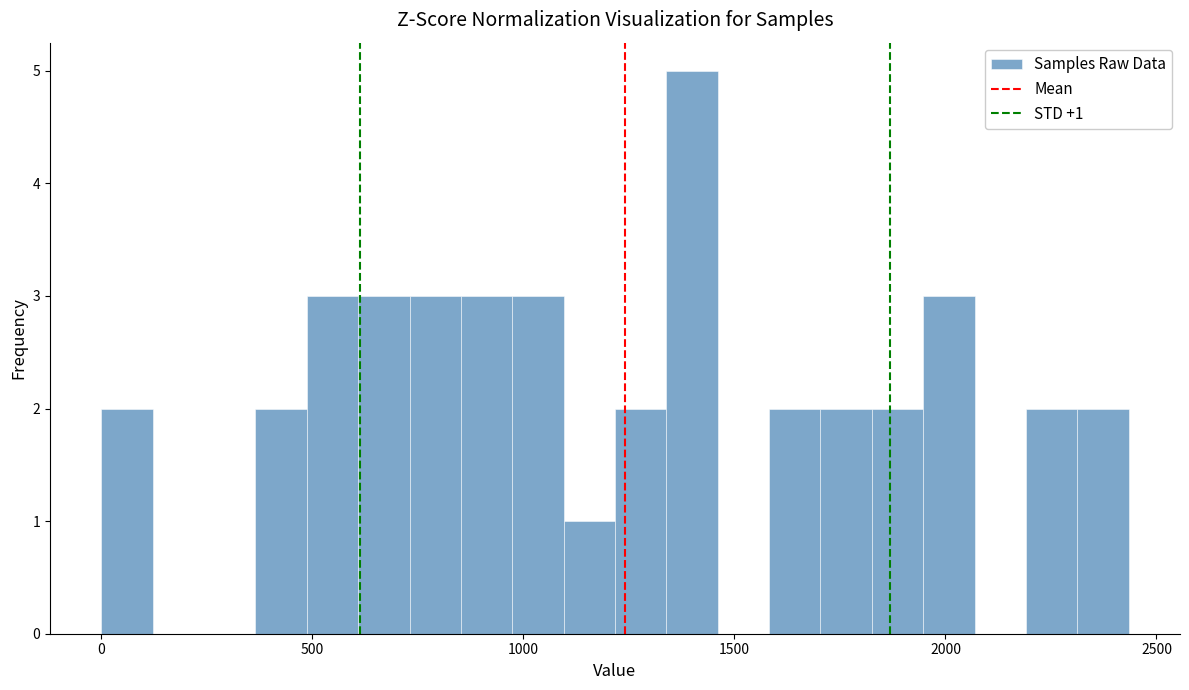

Around what value on the x-axis is the tallest bar? Give the approximate position of its centre, as read against the axis.

1400